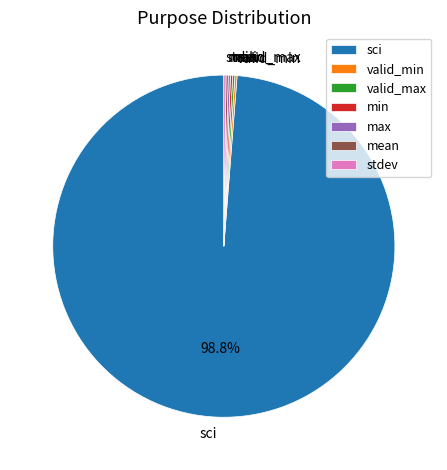

Which slice is the largest?

sci